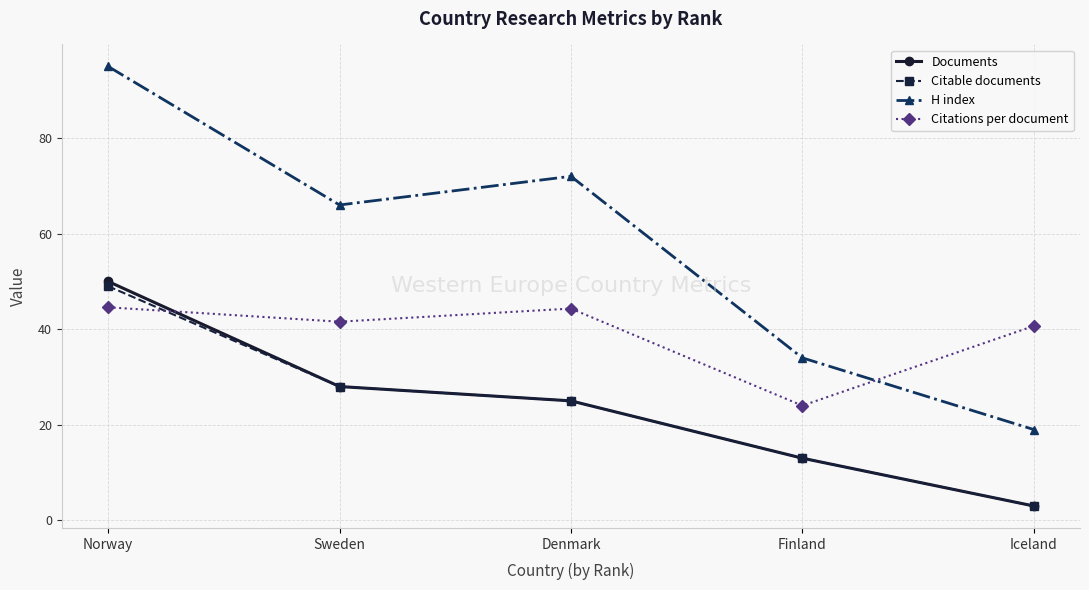

What is the value of the Citations per document point at the 1st from the left?

44.6